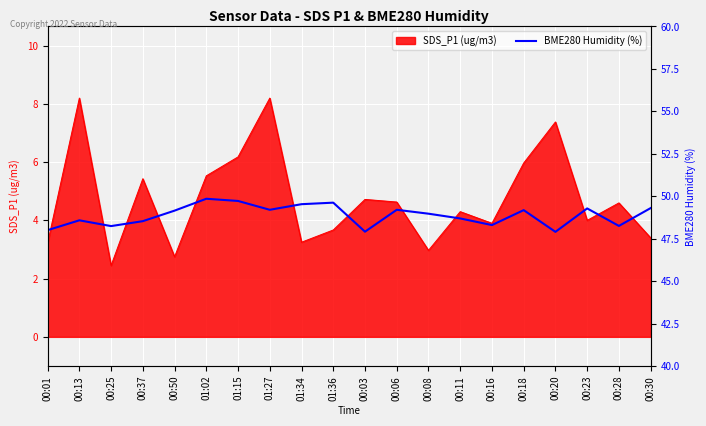

The value of SDS_P1 (ug/m3) at 00:16 is 3.9. True or false?

True